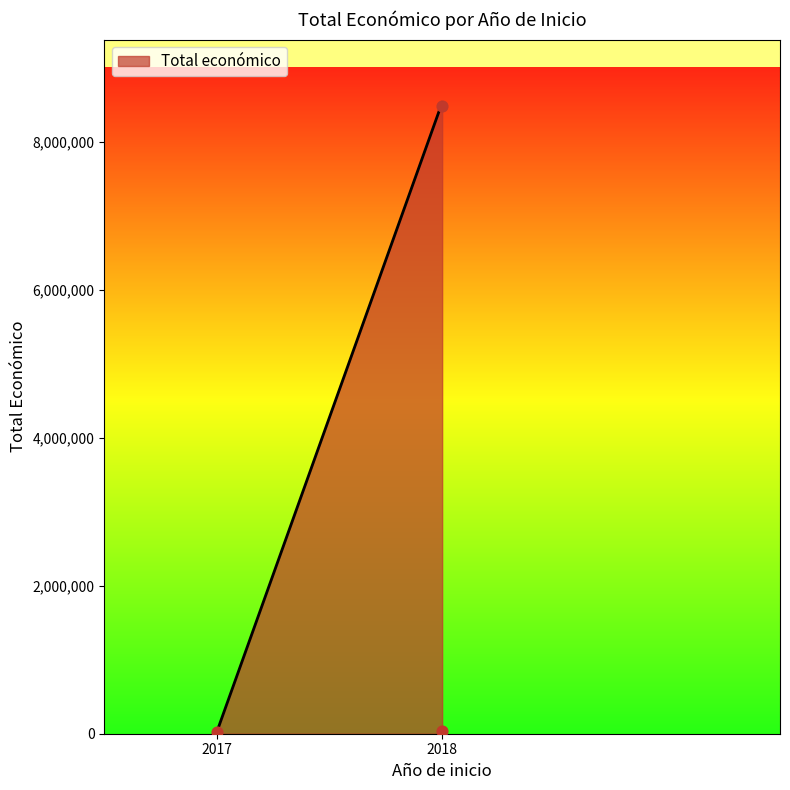

Which has a higher value, 2018 (ECO.CIRCULAR) or 2017 (METAPURIN)?

2018 (ECO.CIRCULAR)